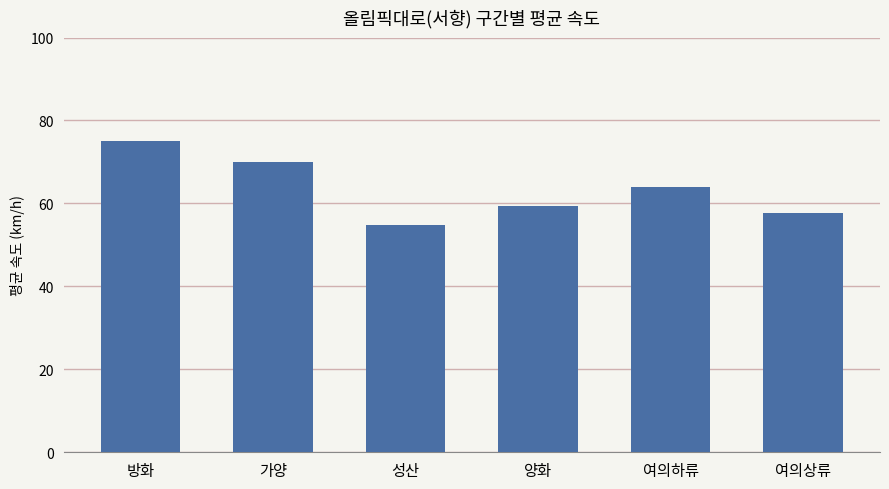

What is the sum of the values at 방화 and 성산?

130.0